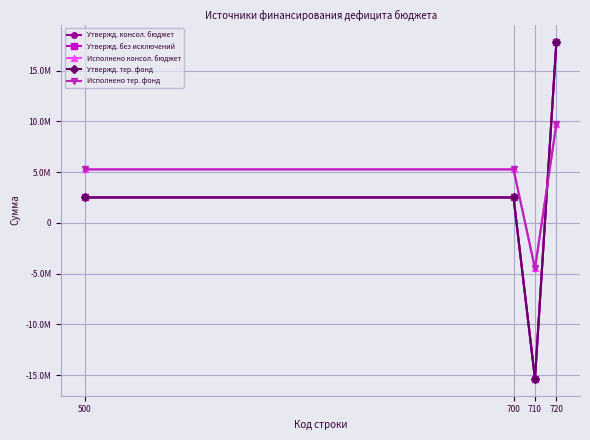

Where do Исполнено тер. фонд and Утвержд. тер. фонд first cross each other?

710 and 720